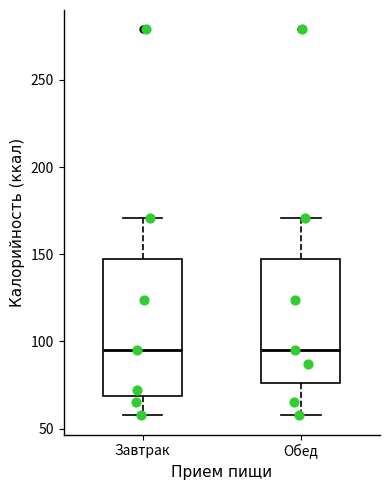

Where does the median line of the box for Завтрак sit on the y-axis? The values are not printed on the chart, so give them approximately, as read against the axis.

95